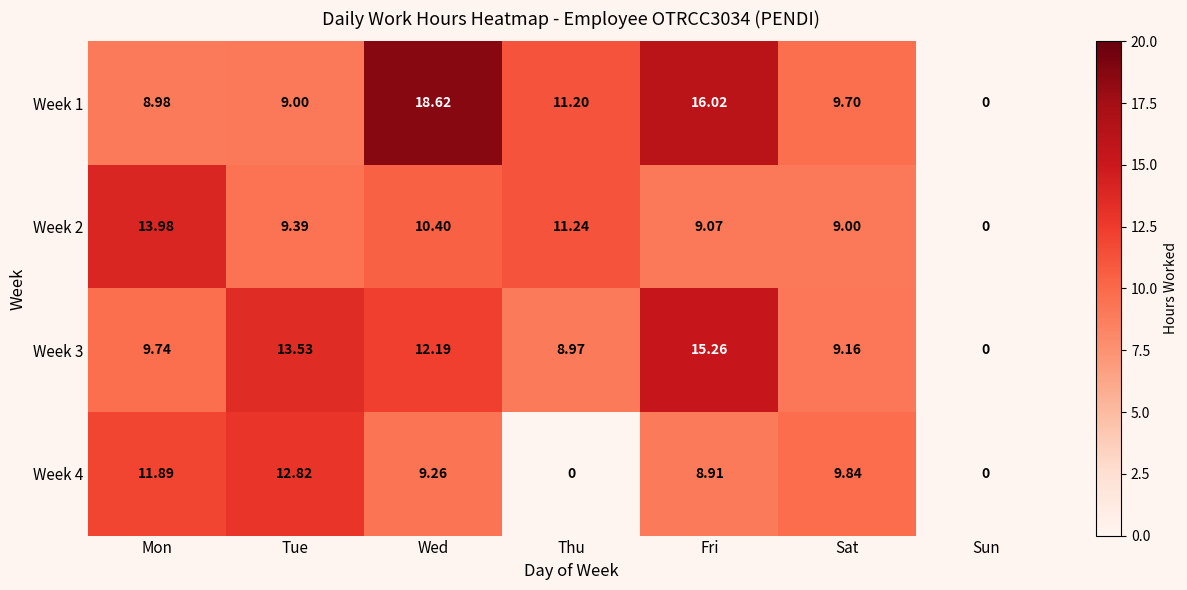

Where is Week 4 nearest to the value 6?

Fri